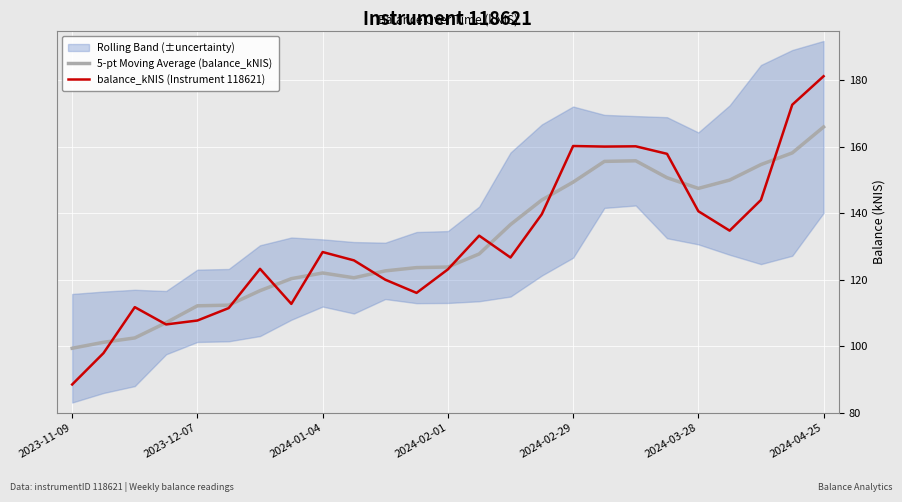

What is the difference between the maximum and second lowest values in the 5-pt Moving Average (balance_kNIS) series?

64.8